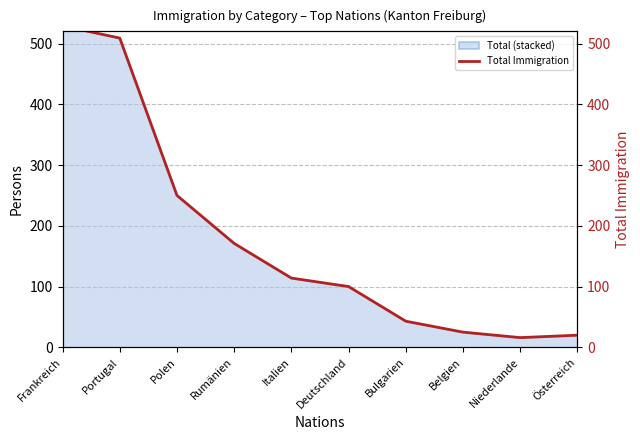

What is the minimum value shown in the chart?

16